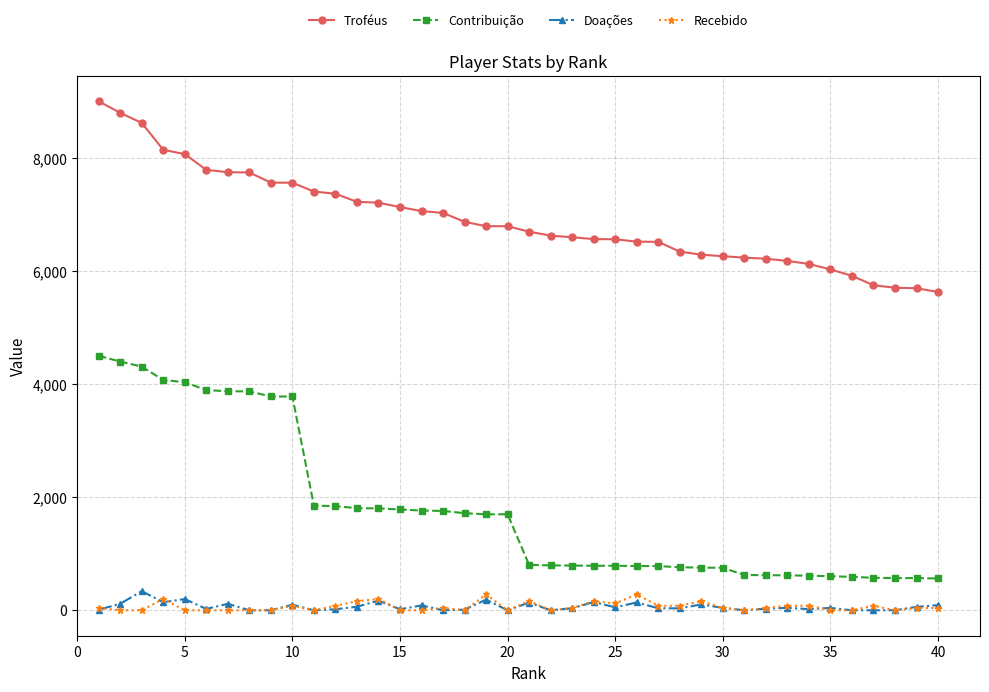

What is the greatest value displayed?

9000